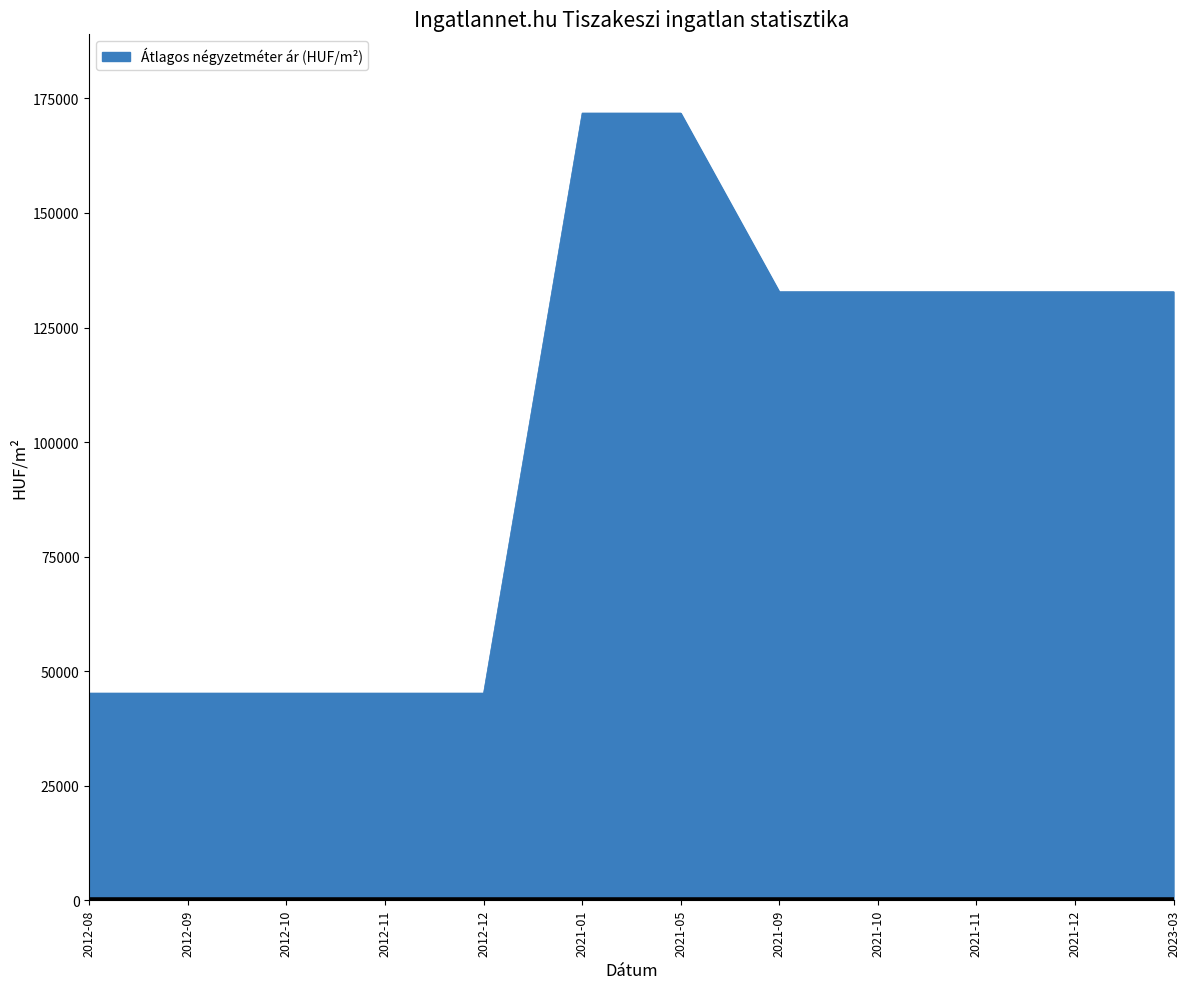

Which has a higher value, 2021-09 or 2012-09?

2021-09